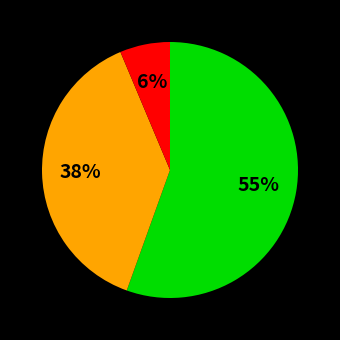

Is there any slice that represents more than half of the pie?

Yes